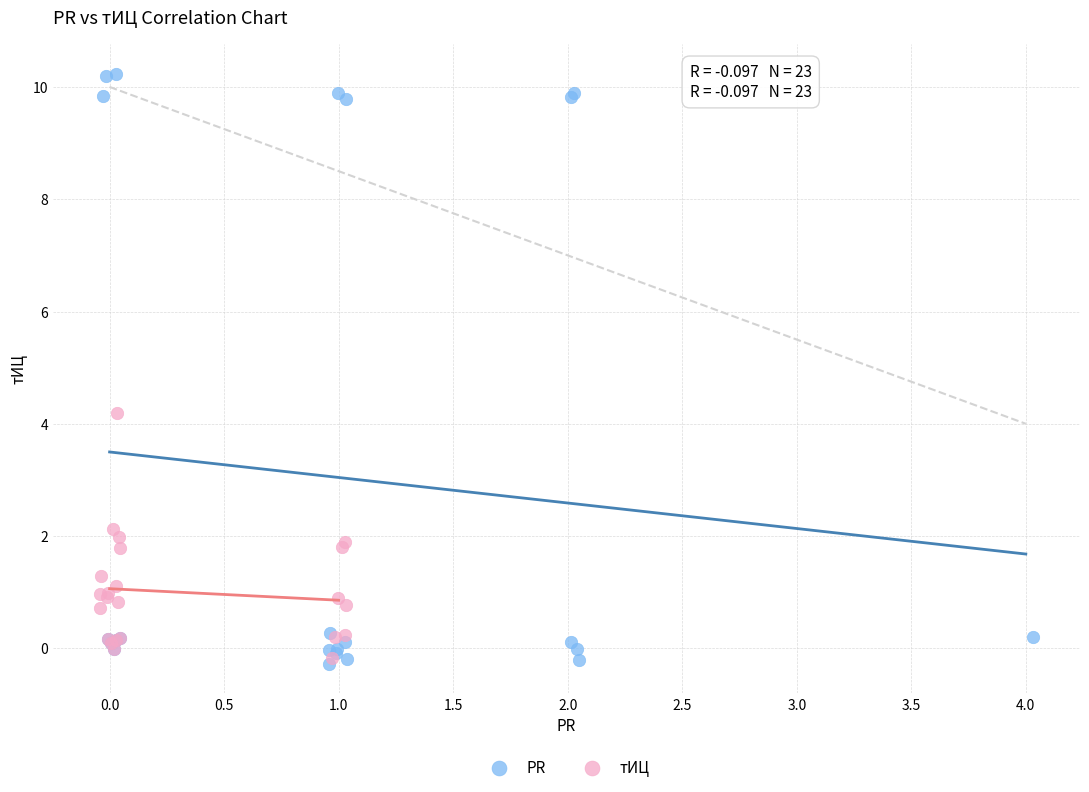

Which series has the largest Y range (max minus min)?

PR